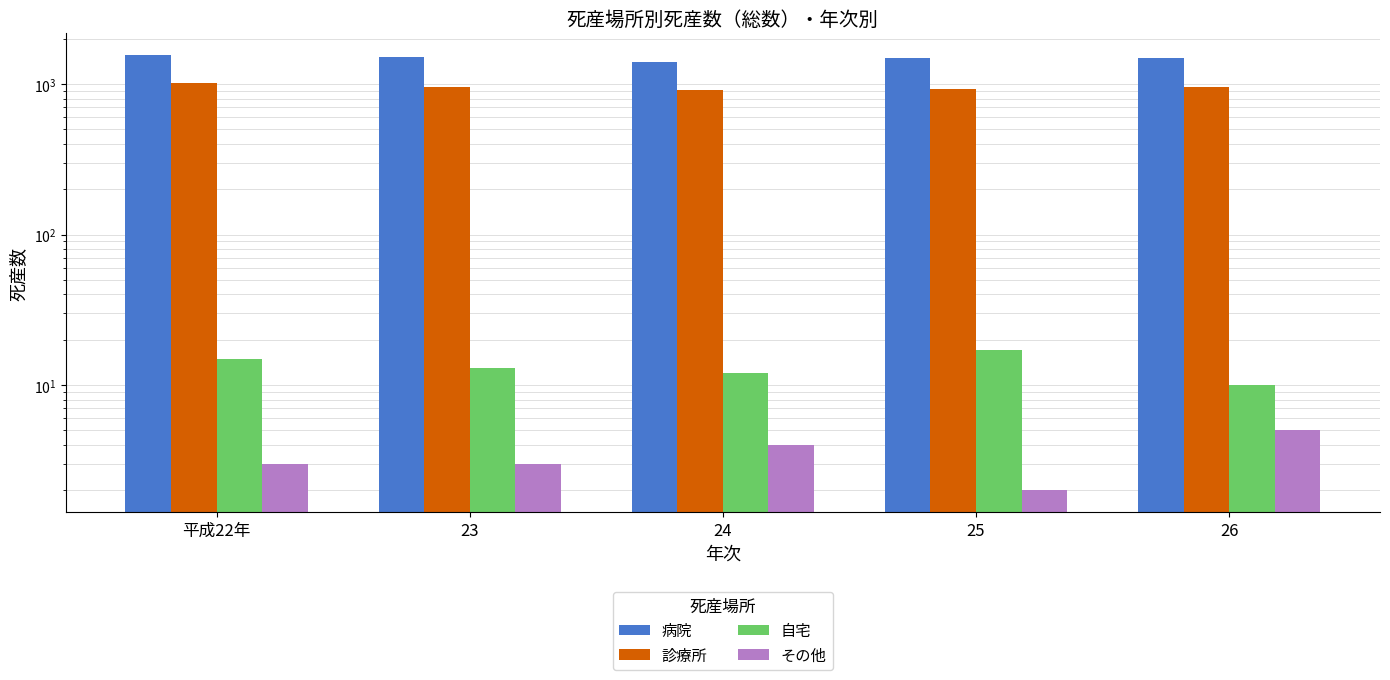

Which series changed the most between 24 and 26?

病院